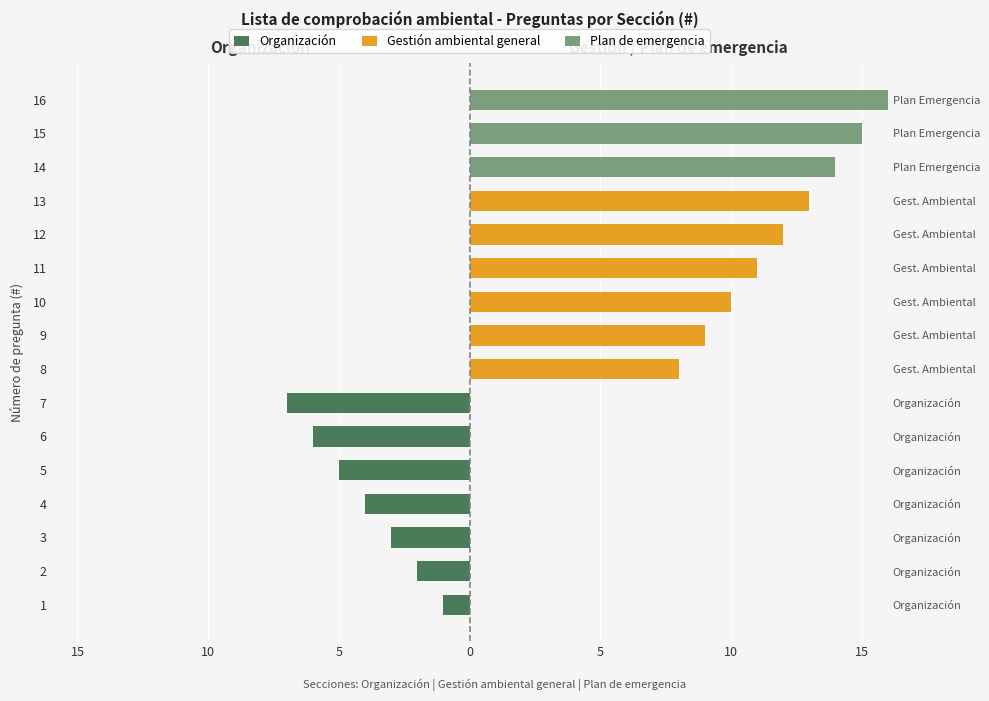

Rank the series at 16 from lowest to highest value.

Organización, Gestión ambiental general, Plan de emergencia